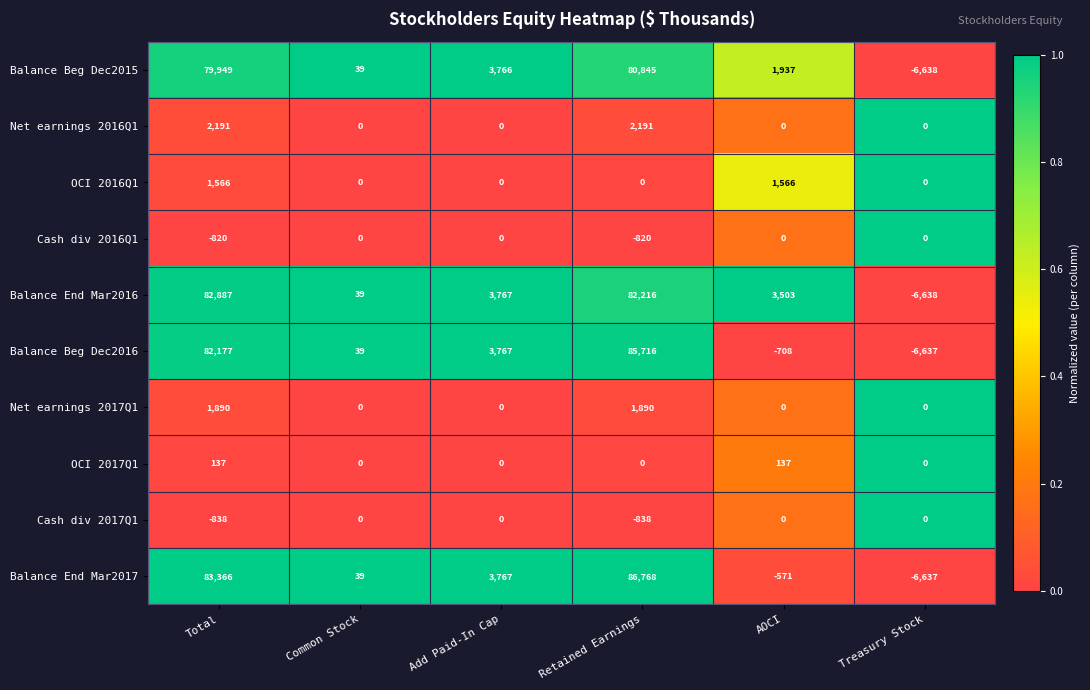

What is the sum of all OCI 2016Q1 values?

3132